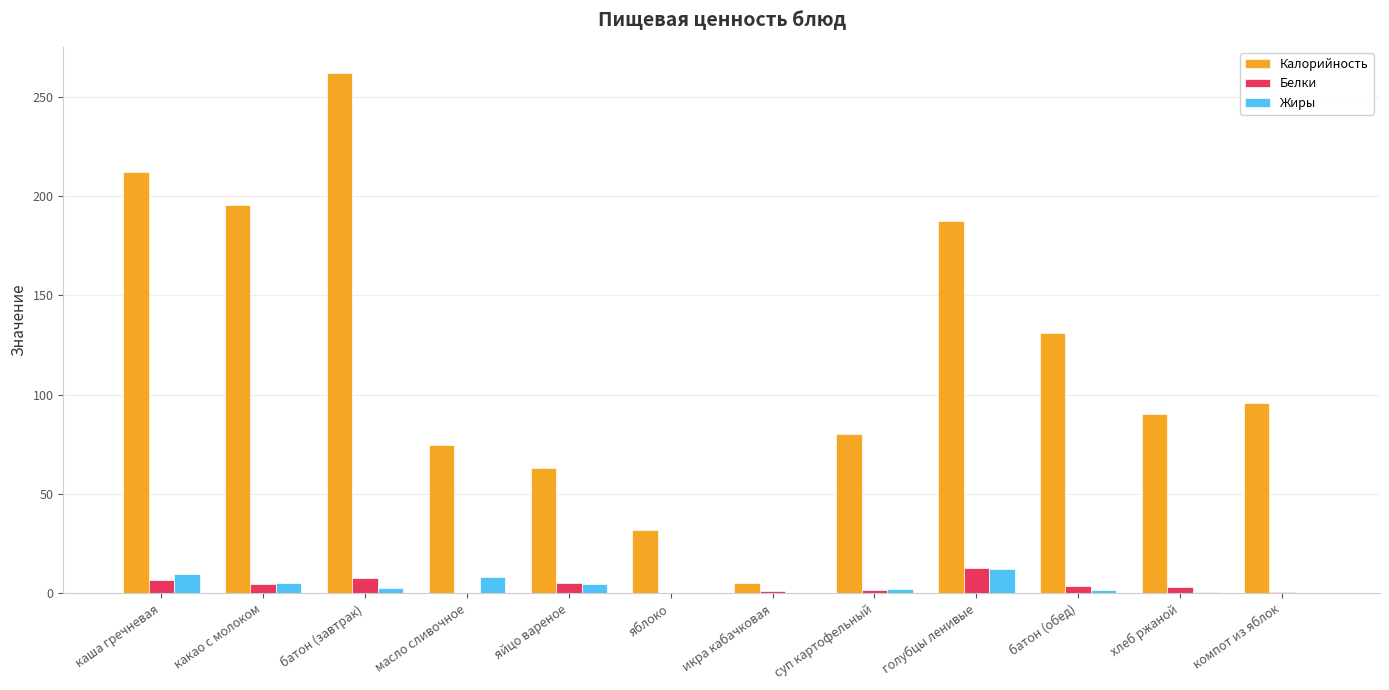

How many groups of bars are there?

12